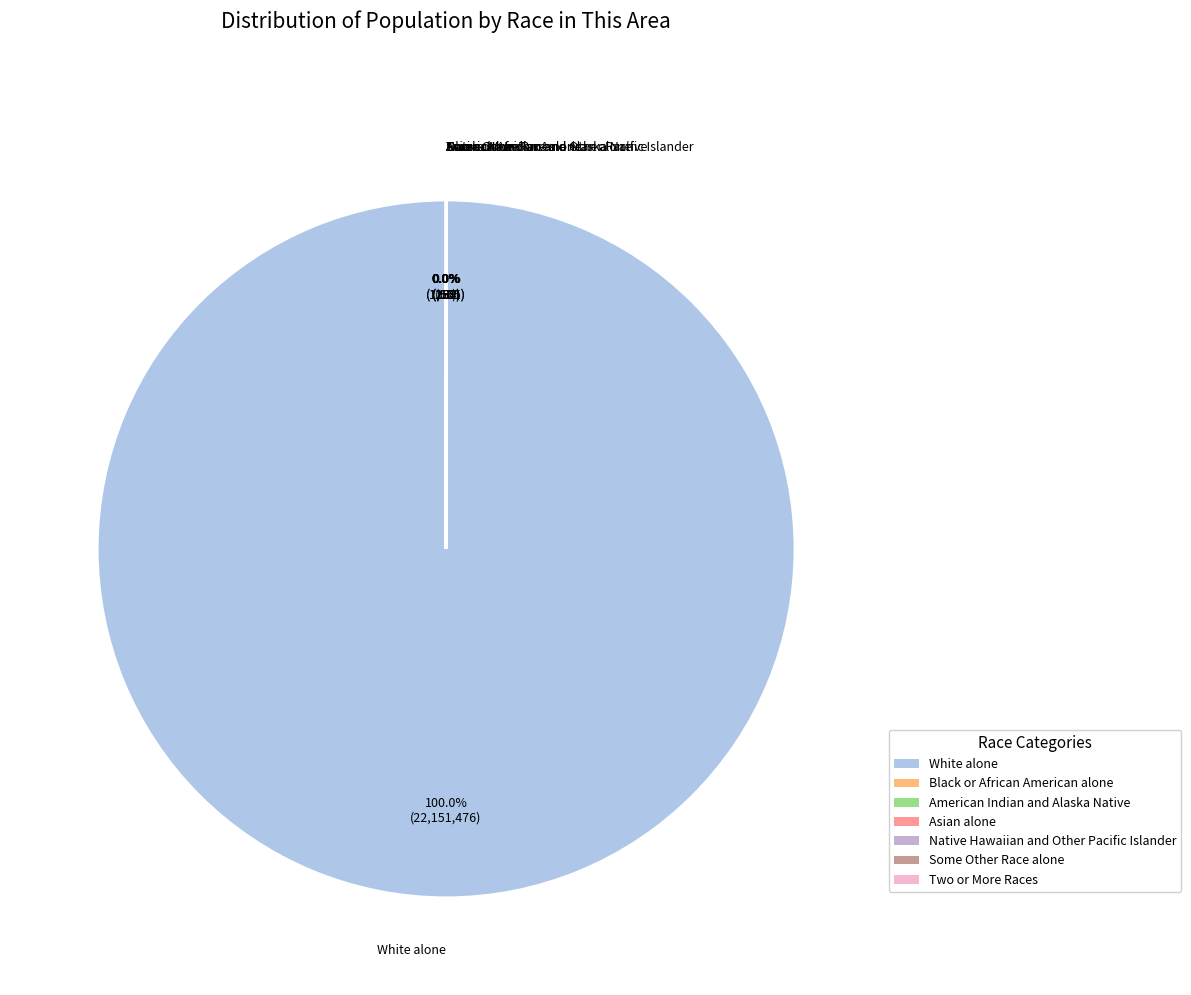

How many slices are in this pie chart?

7